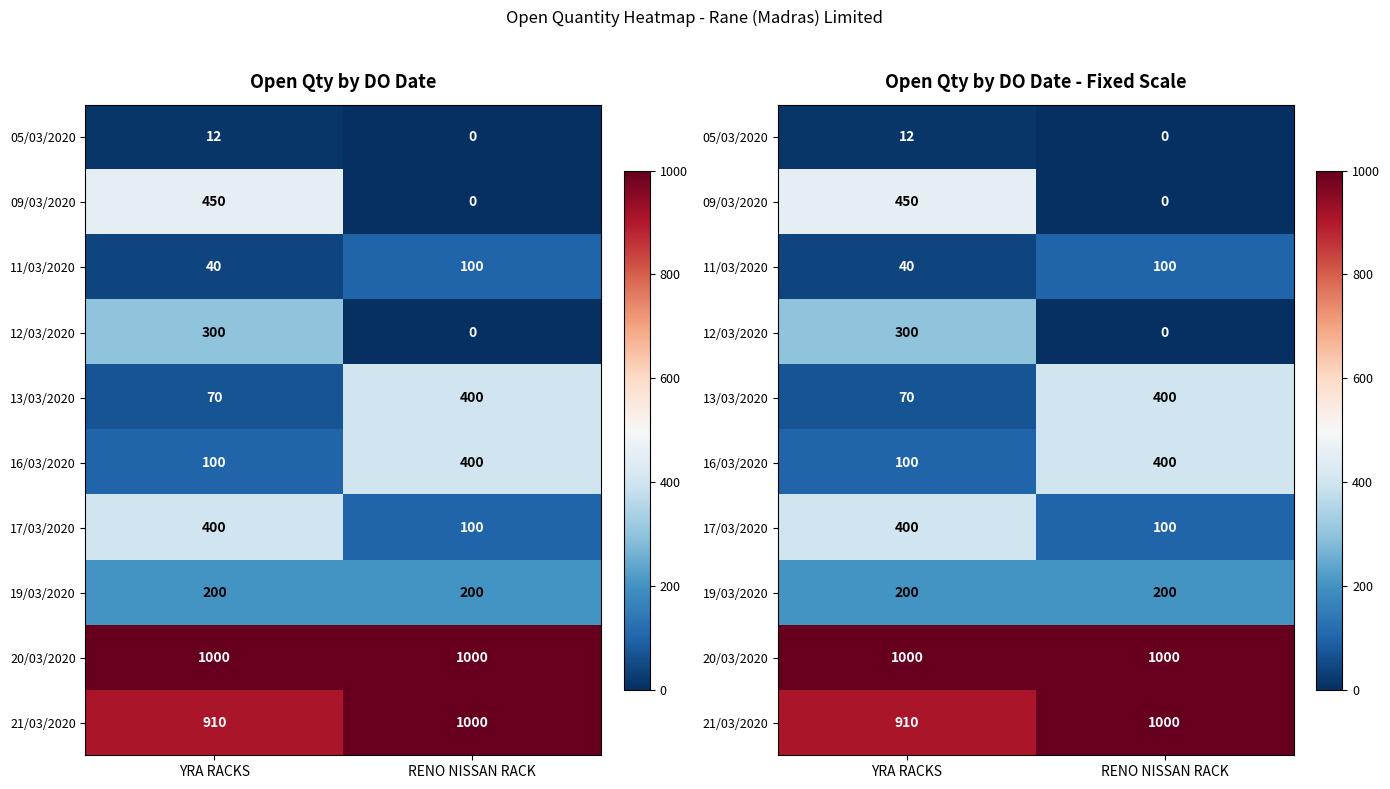

At which category is the sum across all series the highest?

YRA RACKS